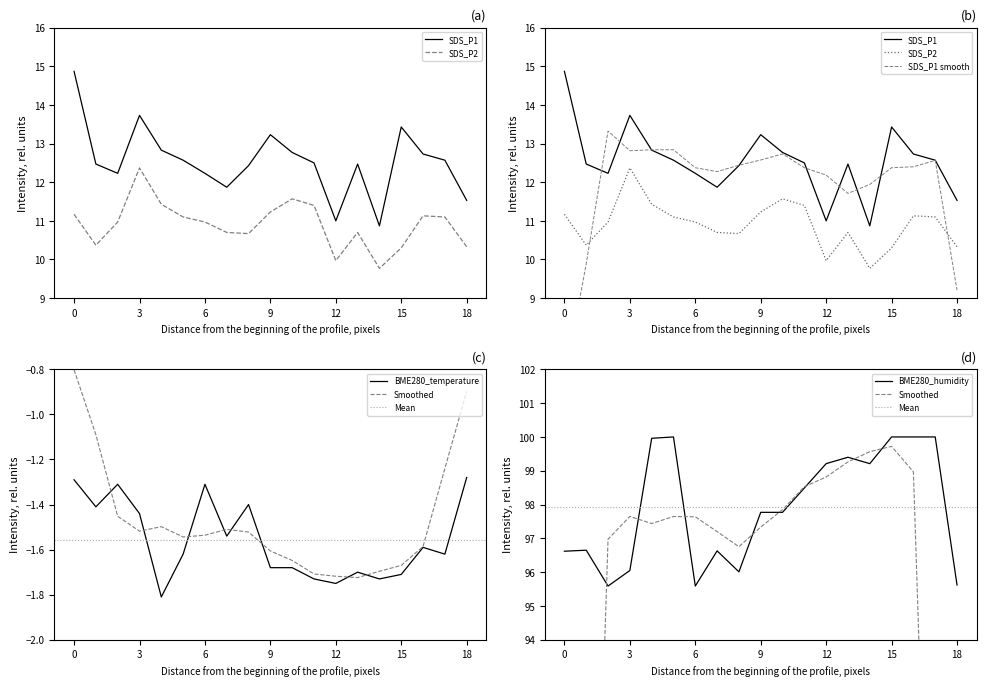

True or false: BME280_humidity has a value of 58.1 at 18.

False